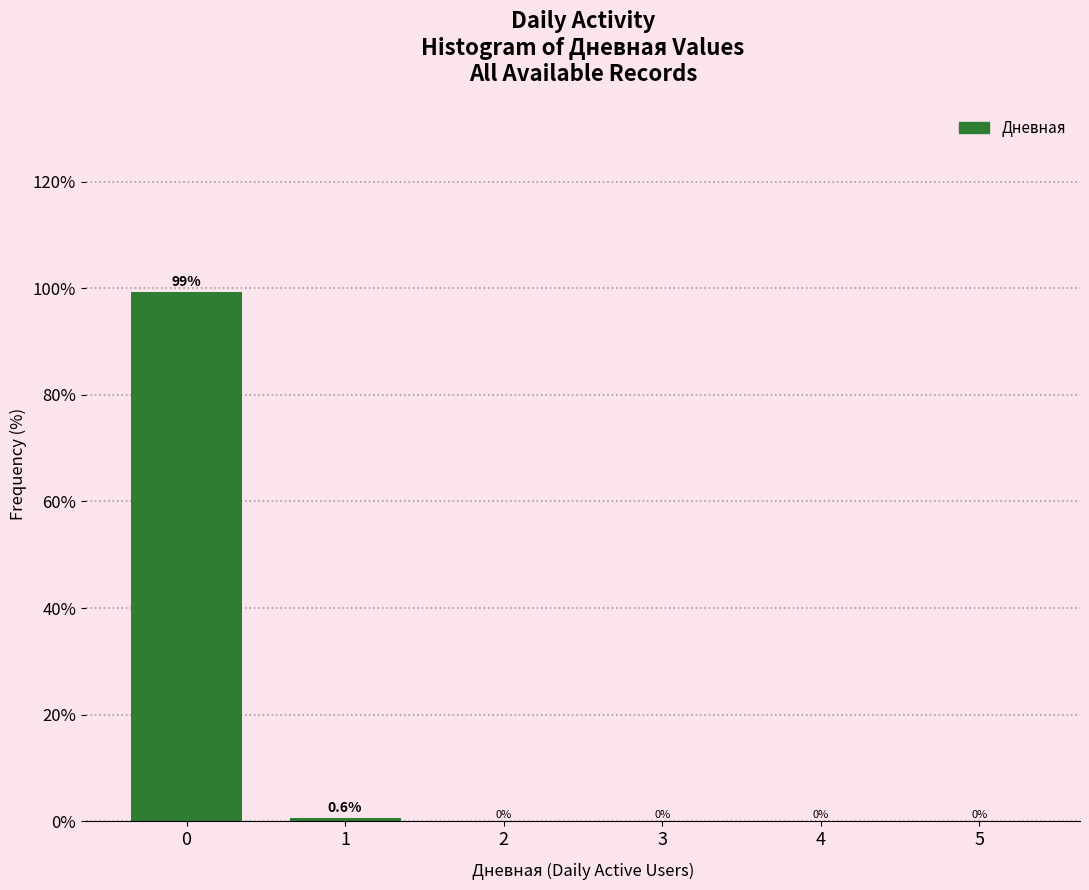

Reading right to left, transcribe all the data shown in this chart.

5=0.0	4=0.0	3=0.0	2=0.0	1=0.6	0=99.4